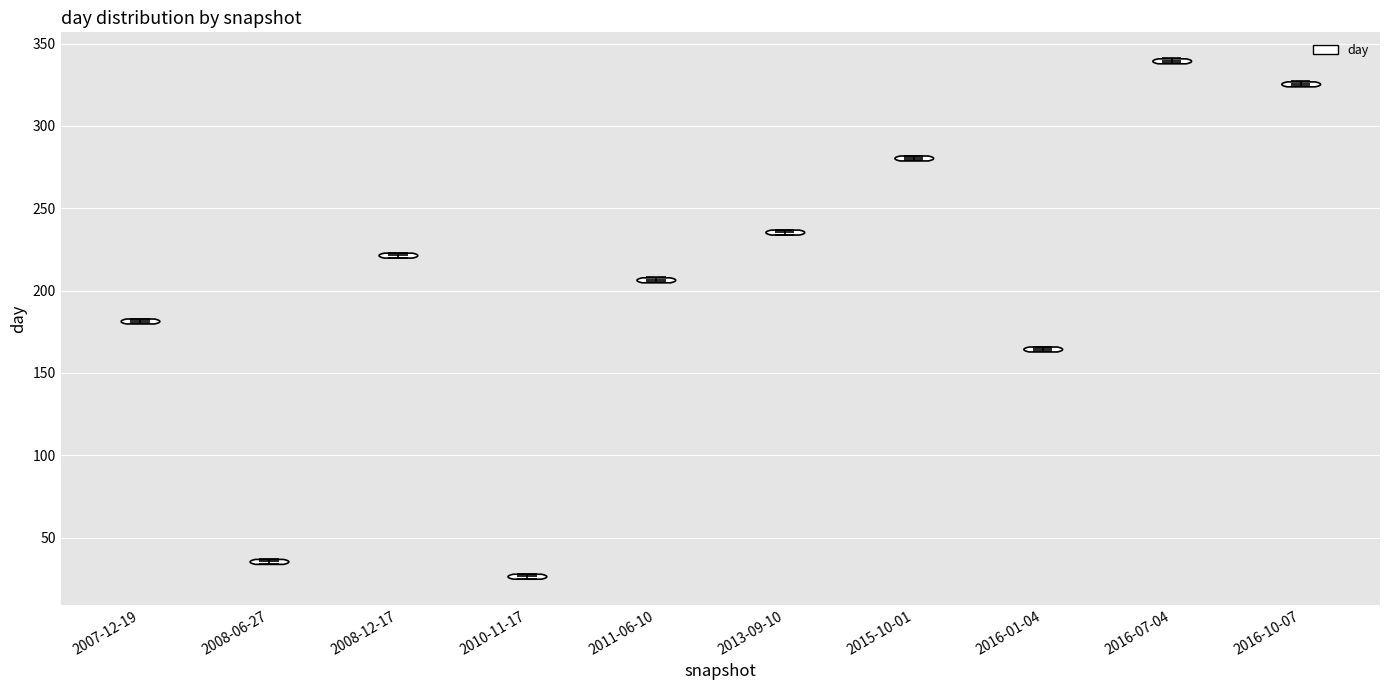

Reading left to right, read every violin against the y-axis: where its median line is, and the lowest and highest points it reaches. The values are not printed on the chart, so give them approximately, as read against the axis.

2007-12-19: median line 180, lowest point 180, highest point 185
2008-06-27: median line 35, lowest point 35, highest point 35
2008-12-17: median line 220, lowest point 220, highest point 225
2010-11-17: median line 25, lowest point 25, highest point 30
2011-06-10: median line 205, lowest point 205, highest point 210
2013-09-10: median line 235, lowest point 235, highest point 235
2015-10-01: median line 280, lowest point 280, highest point 280
2016-01-04: median line 165, lowest point 165, highest point 165
2016-07-04: median line 340, lowest point 340, highest point 340
2016-10-07: median line 325, lowest point 325, highest point 325